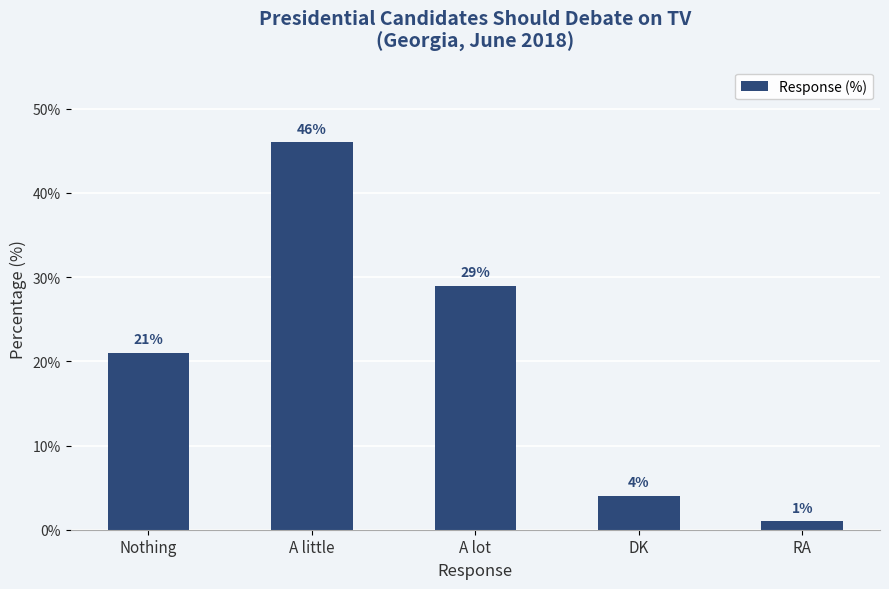

What is the change in value from A little to RA?

-45